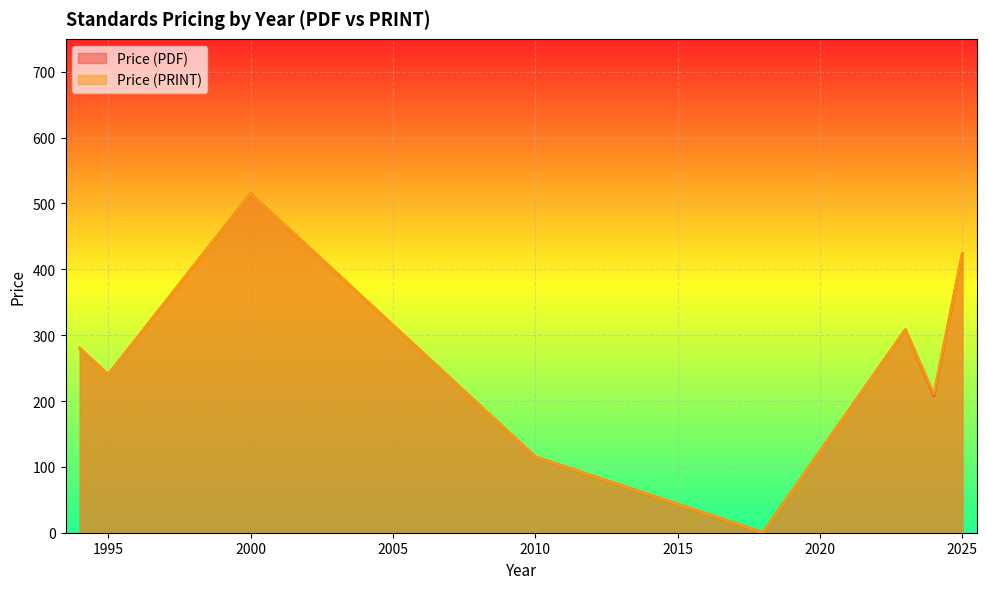

How many lines are shown in the chart?

2